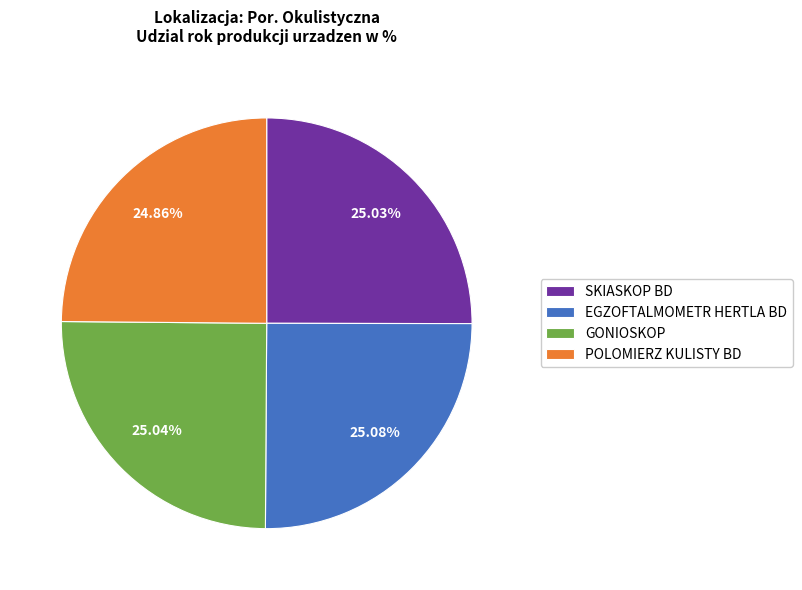

Combined, do GONIOSKOP and EGZOFTALMOMETR HERTLA BD account for over 50%?

Yes